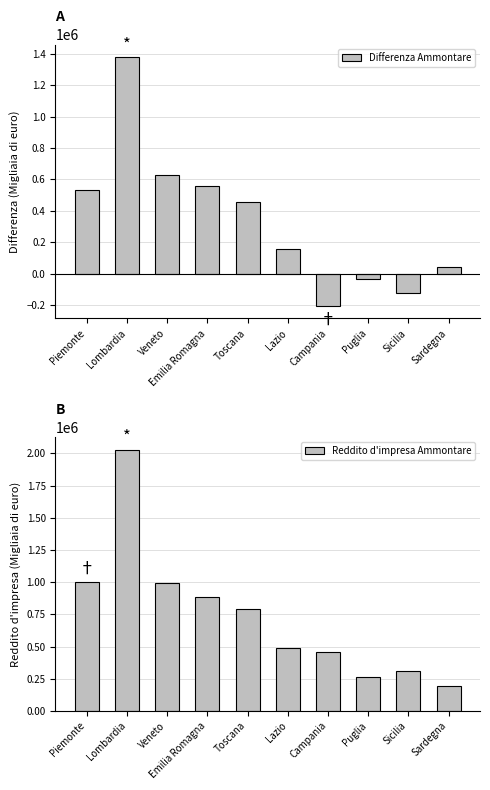

At which category is the sum across all series the highest?

Lombardia